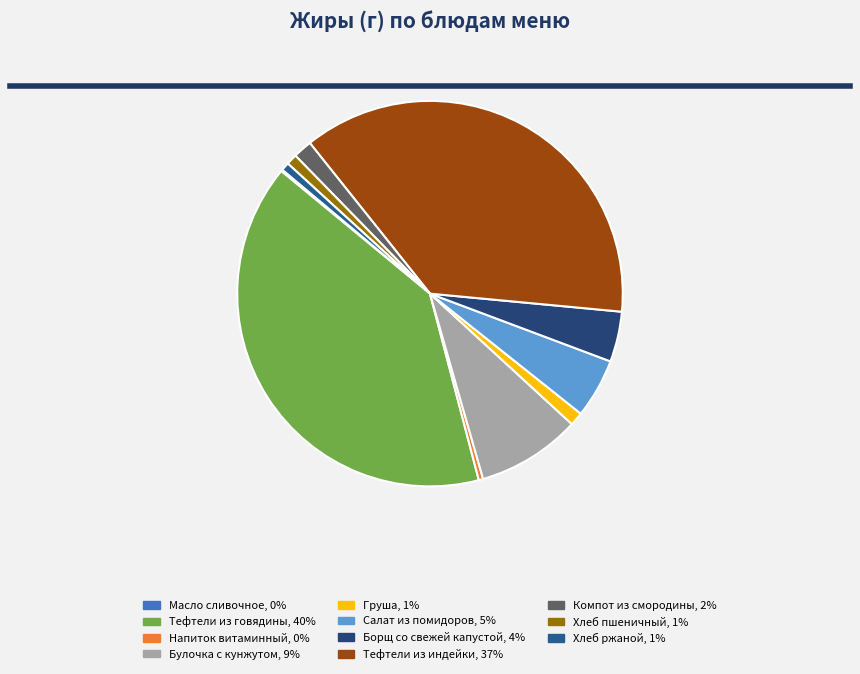

Which category has the biggest portion of the pie?

Тефтели из говядины